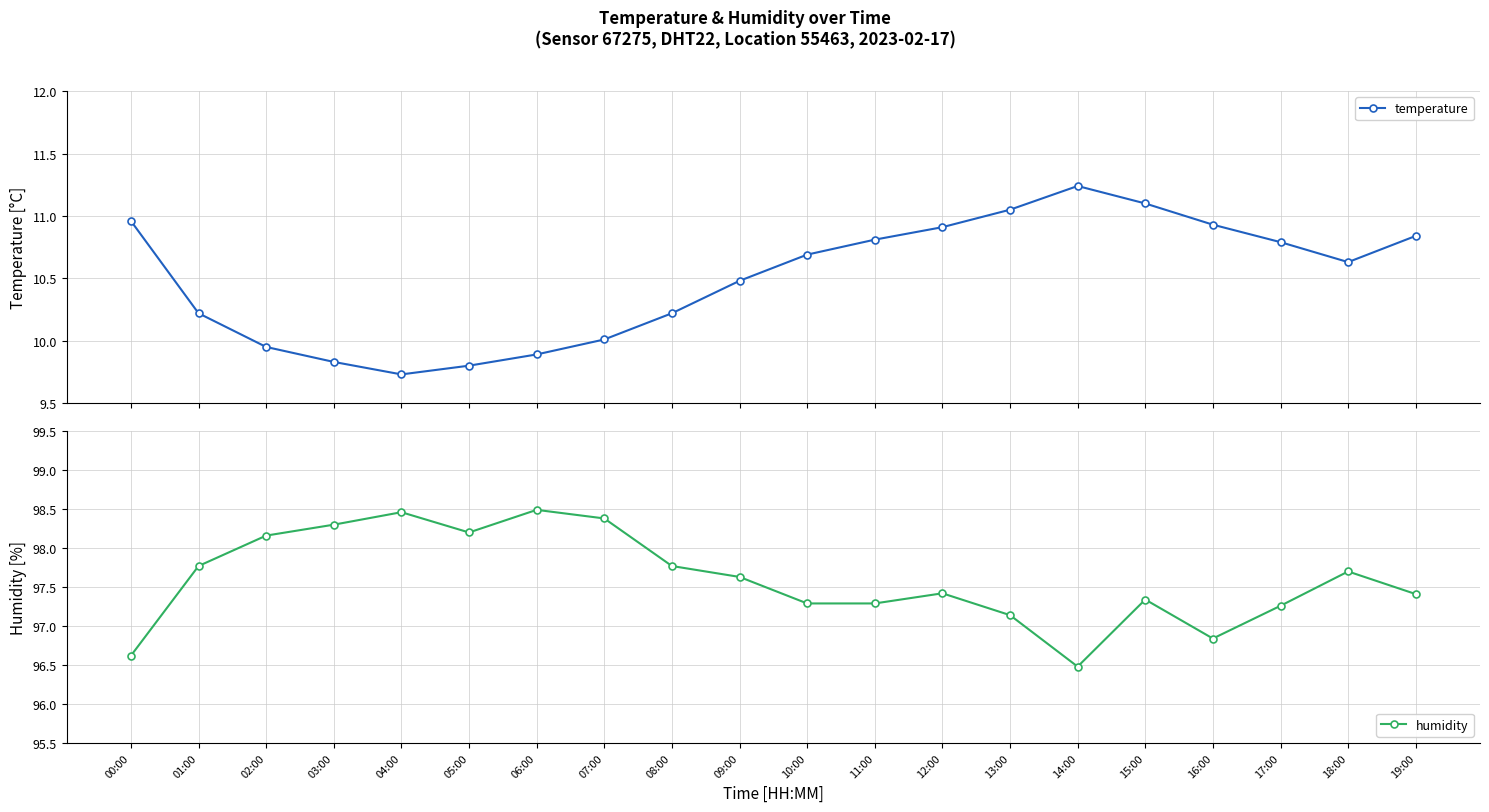

What are all the series names shown in the legend?

temperature, humidity